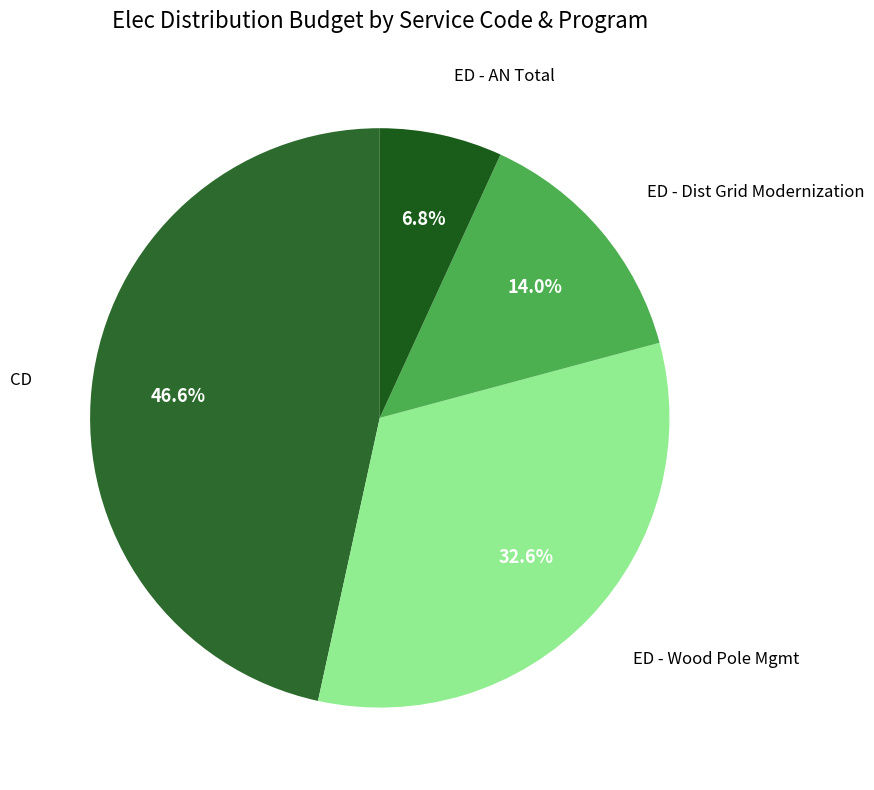

Count the number of slices in the pie.

4